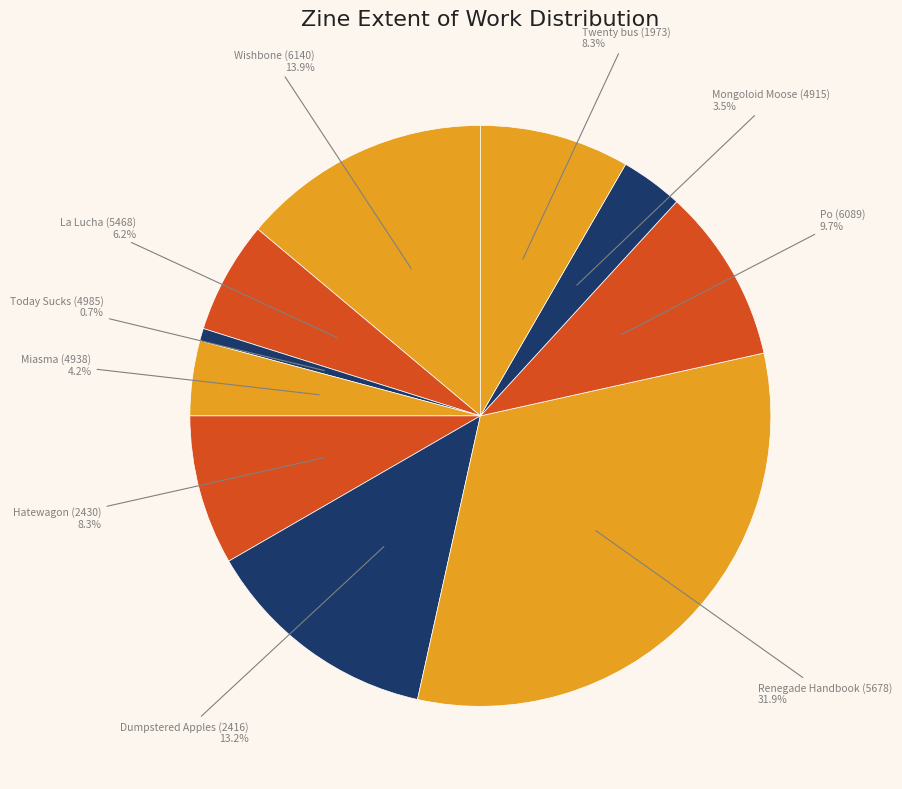

Count the number of slices in the pie.

10